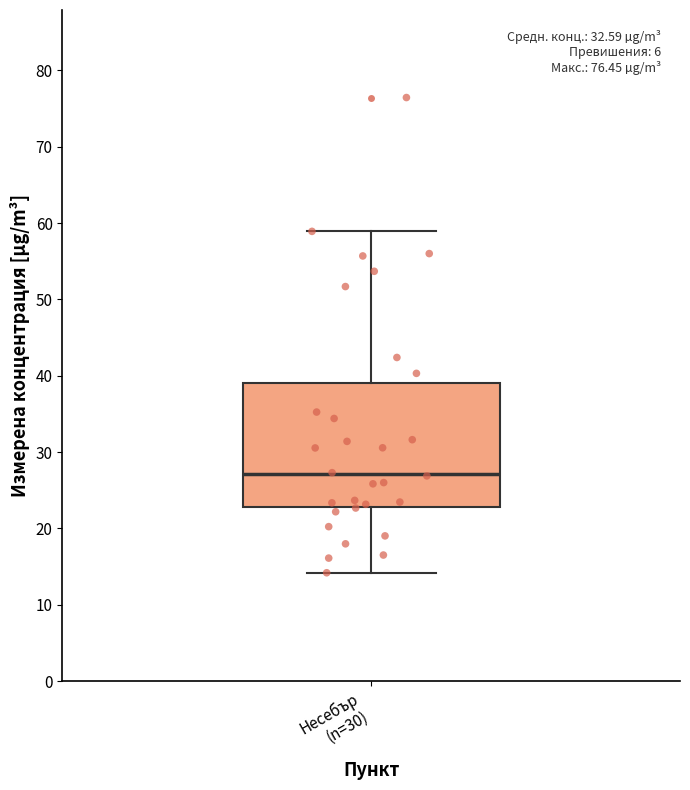

Transcribe this box plot: give where the median line is, the range the box spans, and where the two whiskers end, as read against the y-axis. The values are not printed on the chart, so give them approximately, as read against the axis.

median 27, box 23 to 39, whiskers 14 to 59